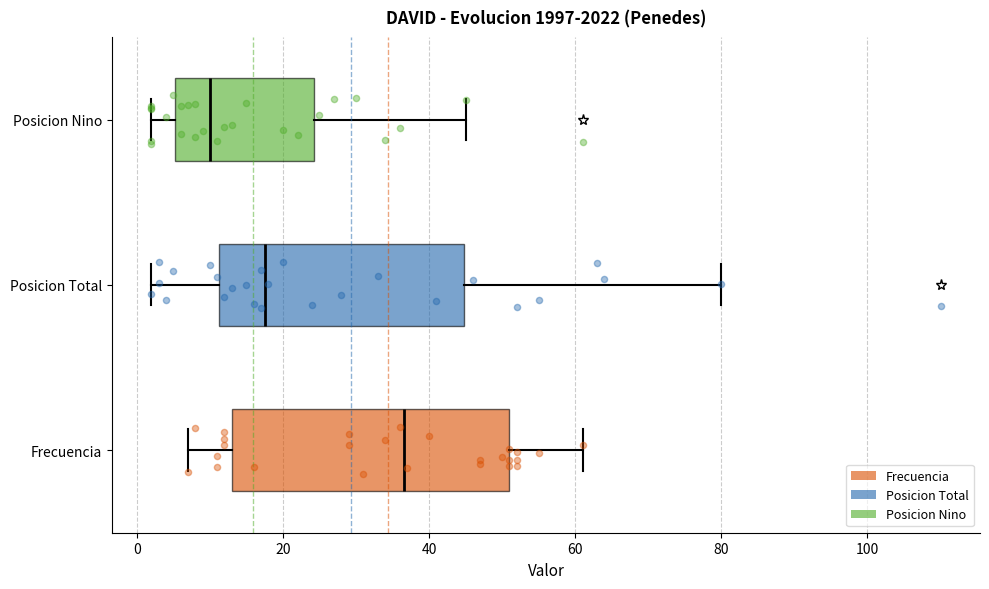

Reading bottom to top, read every box against the x-axis: the position of its median line, the range the box covers, and the ends of its whiskers. The values are not printed on the chart, so give them approximately, as read against the axis.

Frecuencia: median 36, box 14 to 52, whiskers 8 to 62
Posicion Total: median 18, box 12 to 44, whiskers 2 to 80
Posicion Nino: median 10, box 6 to 24, whiskers 2 to 46